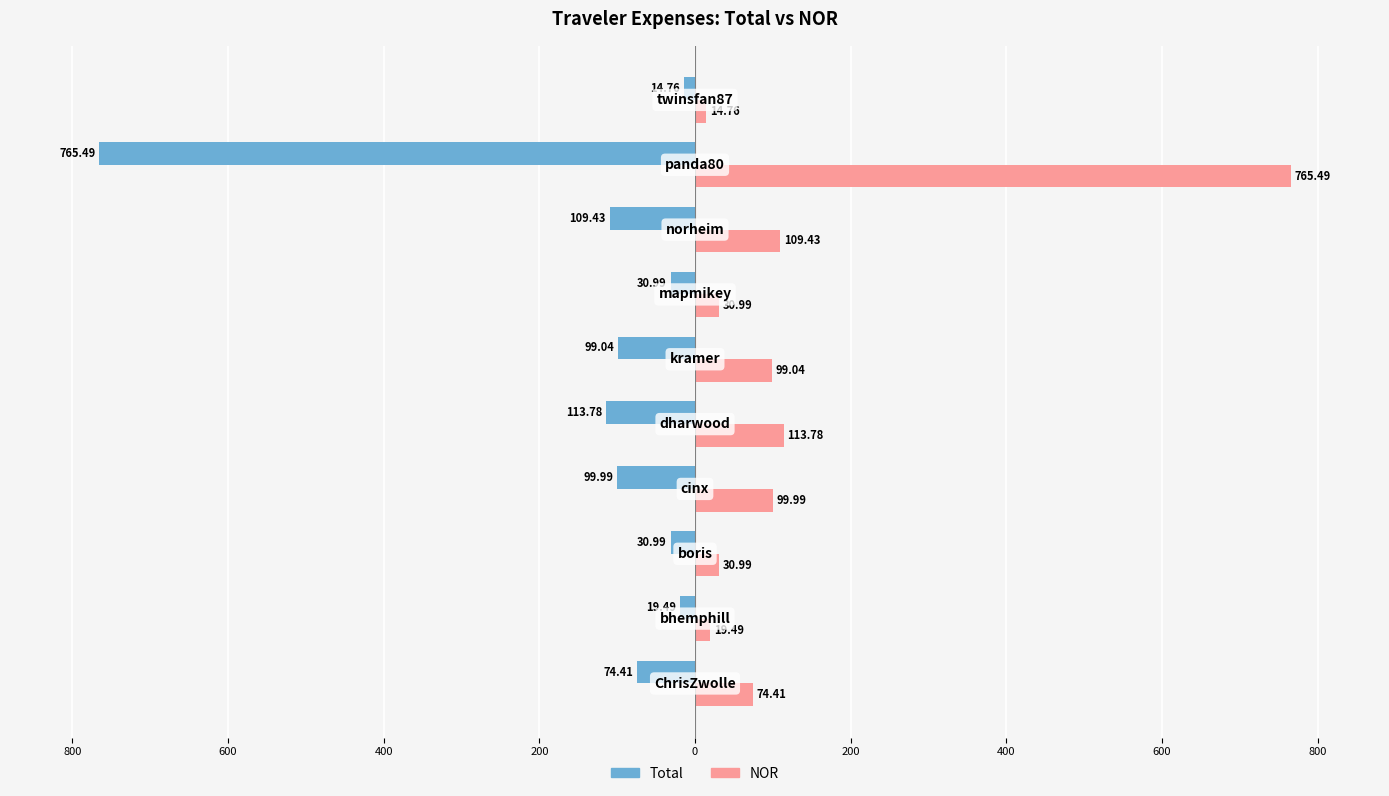

Reading left to right, extract all data points from this chart.

Total: -74.4	-19.5	-31.0	-100.0	-113.8	-99.0	-31.0	-109.4	-765.5	-14.8
NOR: 74.4	19.5	31.0	100.0	113.8	99.0	31.0	109.4	765.5	14.8